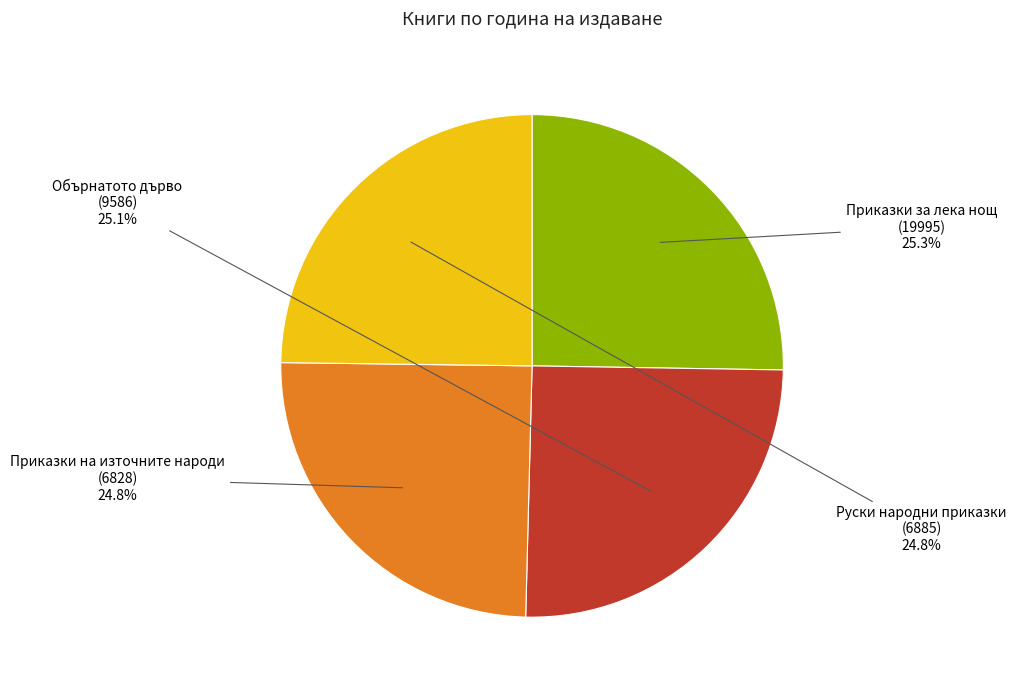

Is there a majority slice in this chart?

No